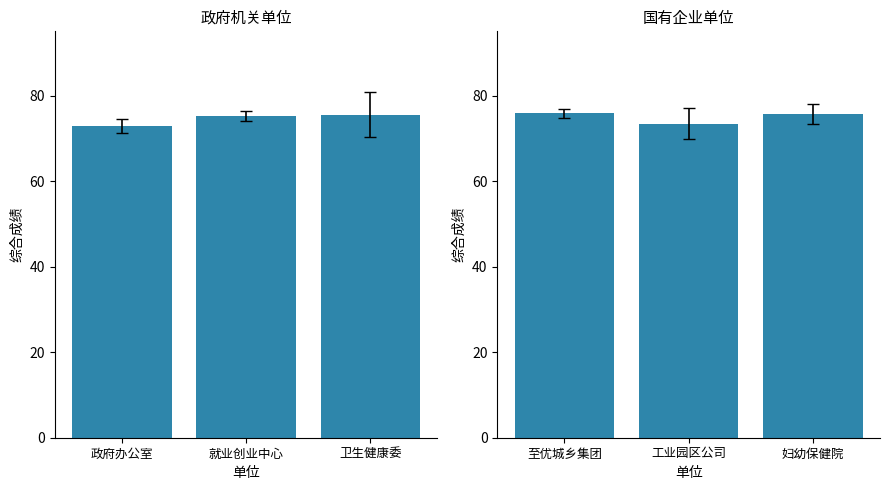

What is the label of the 2nd bar from the right?

就业创业中心